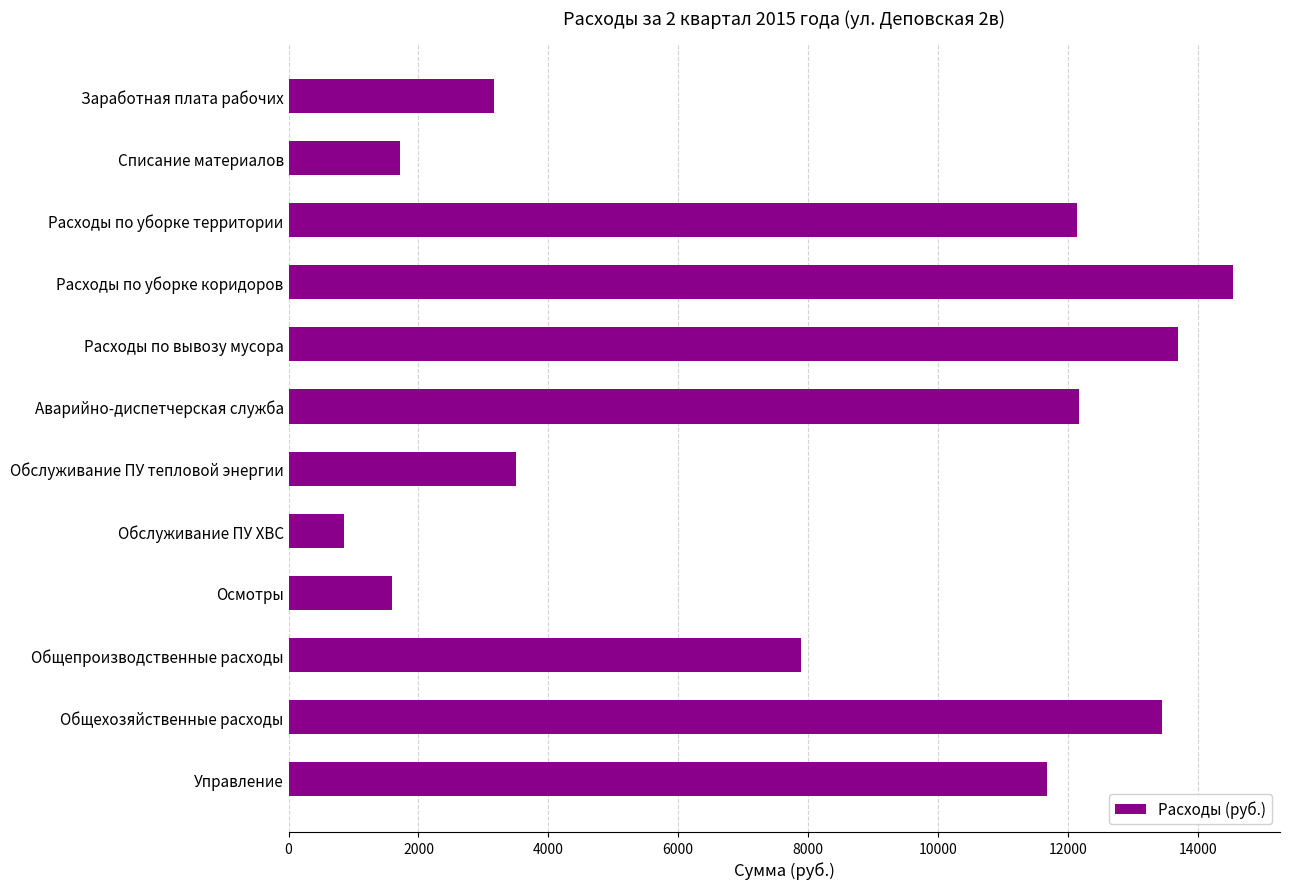

The chart shows a value of 1592.1 at Осмотры. True or false?

True